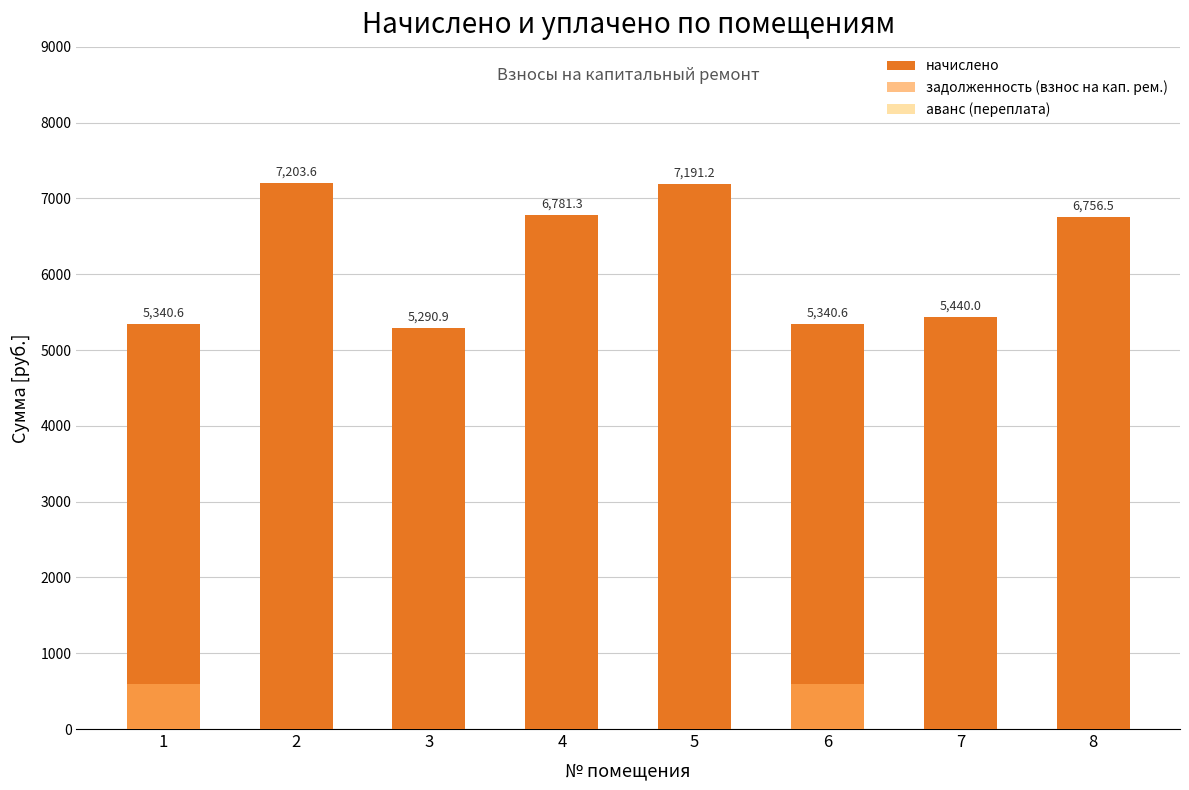

What is the difference between the highest and lowest values at 1?

5340.6